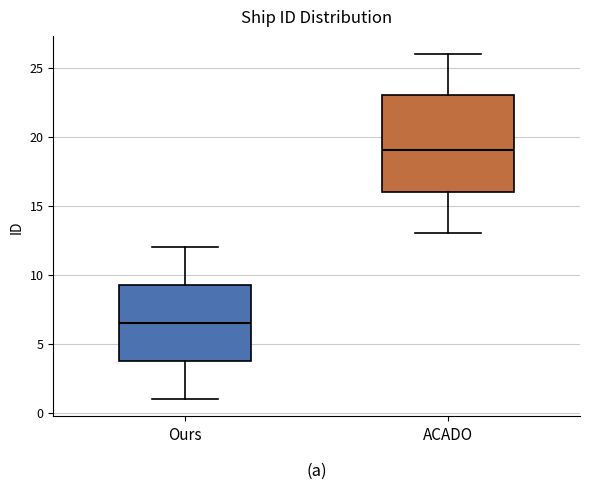

Where does the lower whisker of the box for Ours end on the y-axis? The values are not printed on the chart, so give them approximately, as read against the axis.

1.0